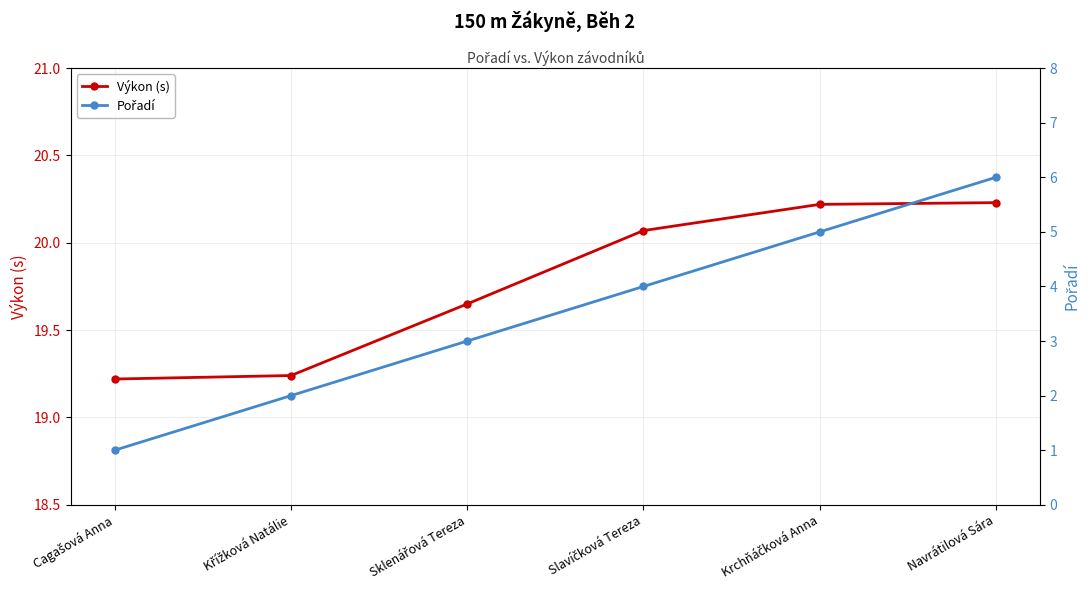

True or false: Pořadí and Výkon (s) cross at least once.

False